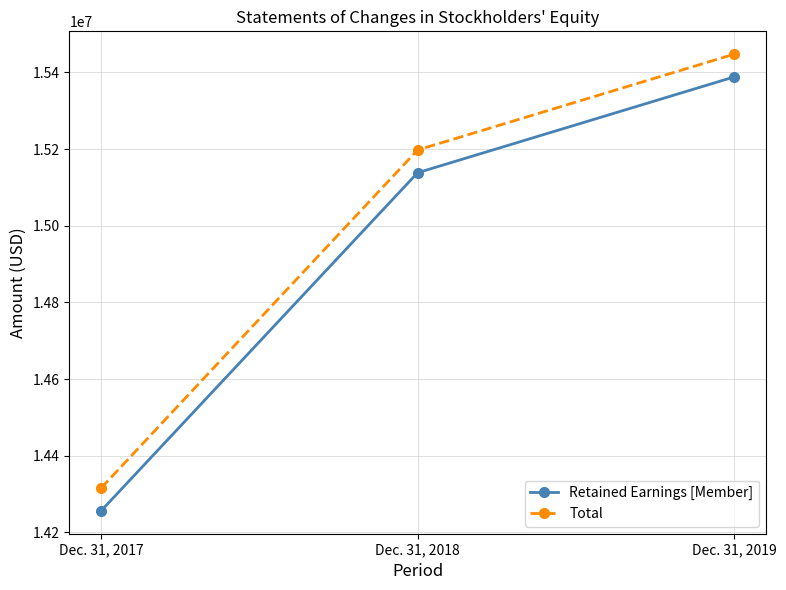

What is the spread (max minus min) of values at Dec. 31, 2017?

59335